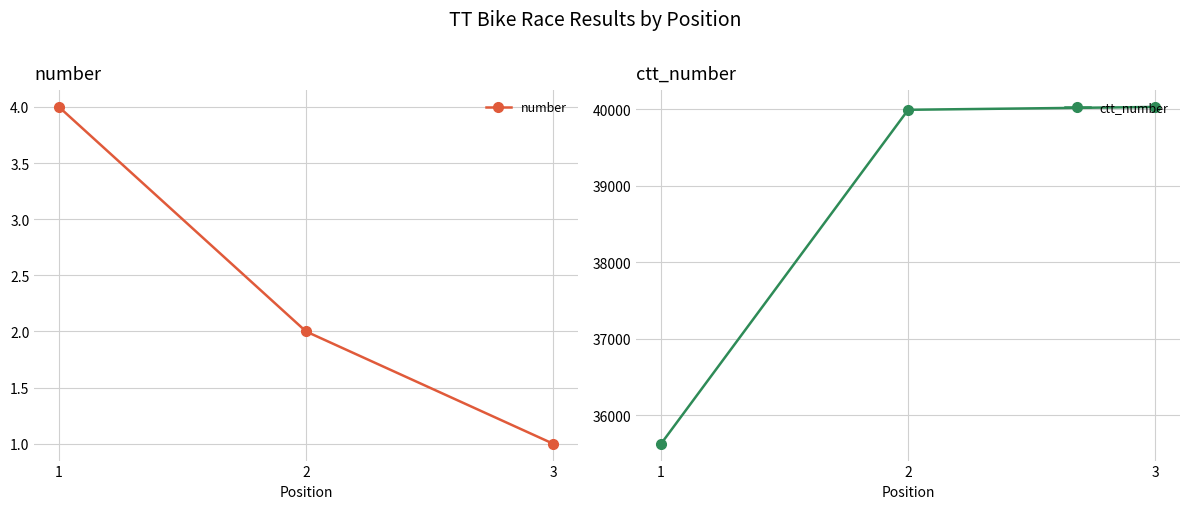

What is the highest value of the number series?

4